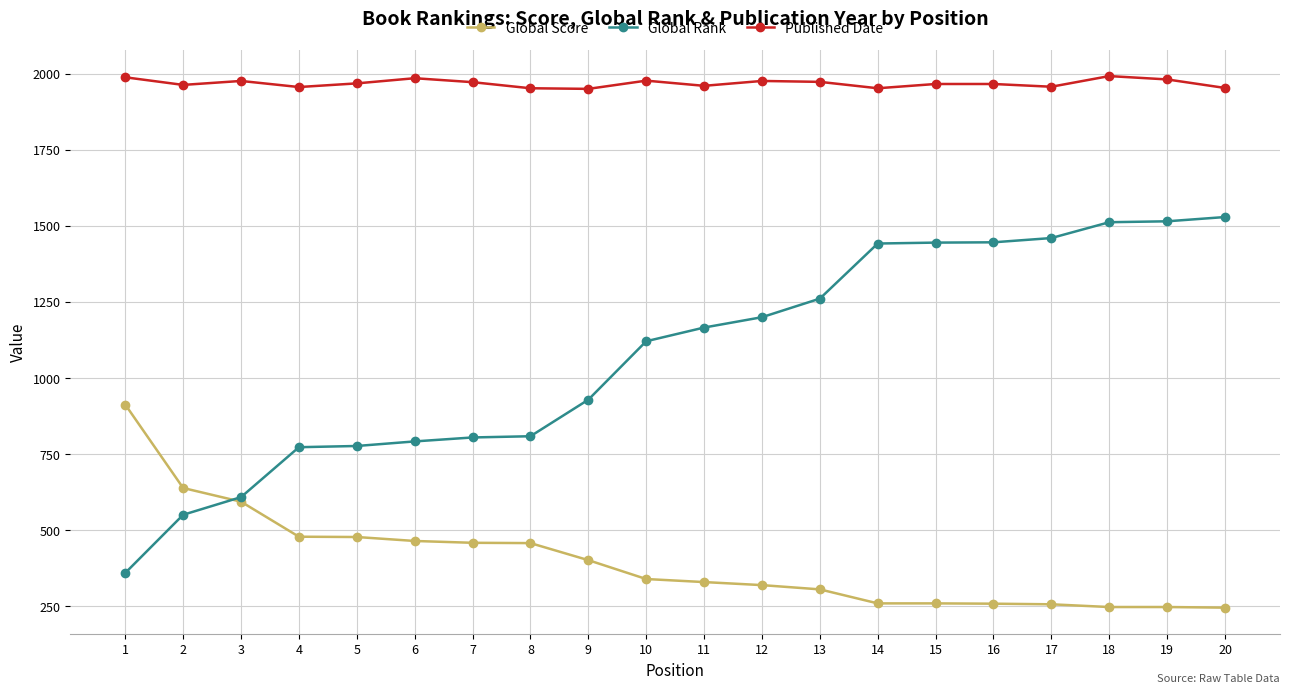

What value does the Published Date series have at 16, to the nearest 10?

1970